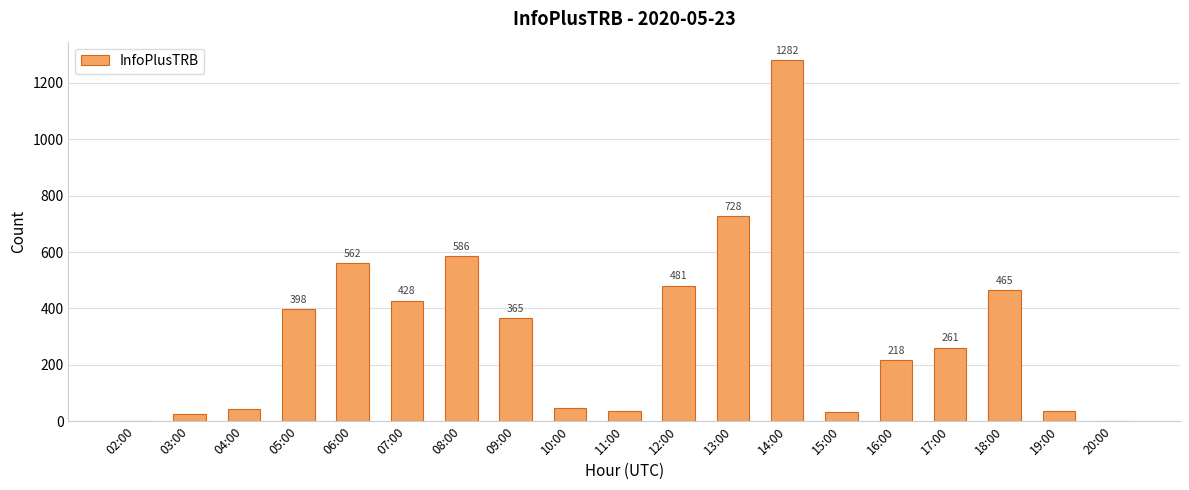

Reading left to right, what are all the values shown in this chart?

2	26	44	398	562	428	586	365	48	35	481	728	1282	34	218	261	465	35	1